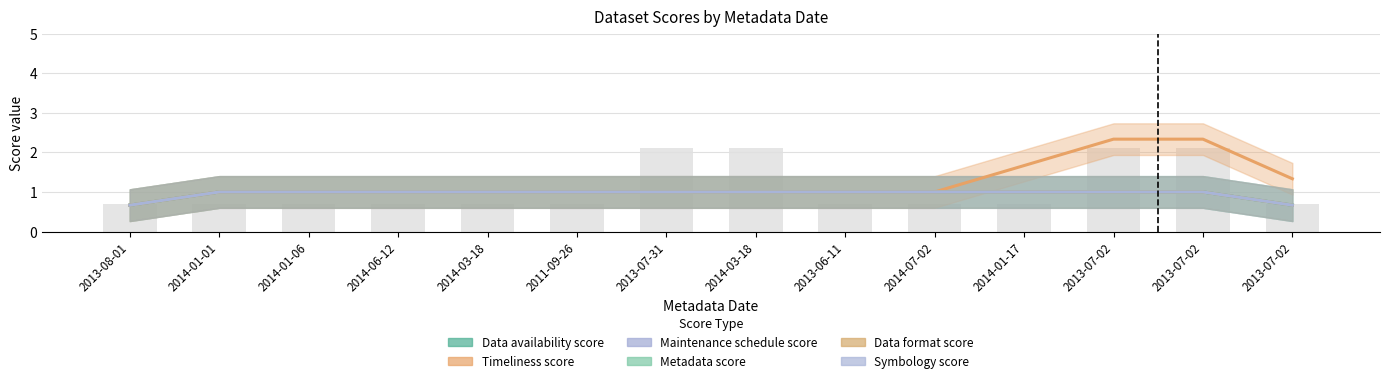

What is the maximum value shown in the chart?

3